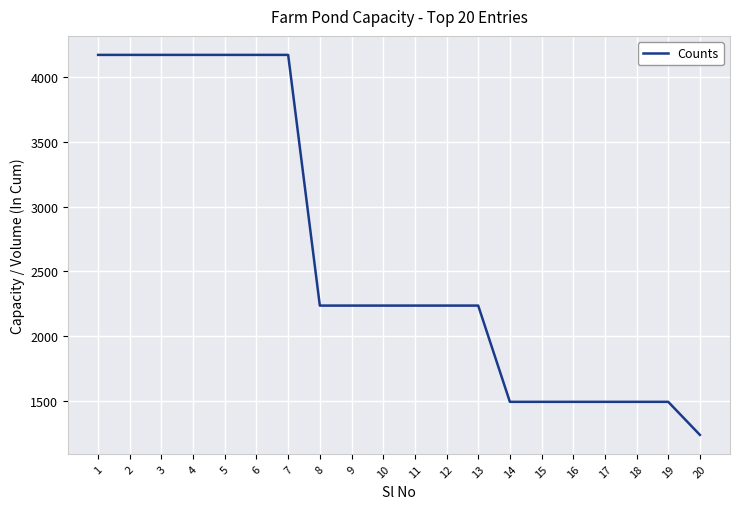

Which has a higher value, 13 or 14?

13